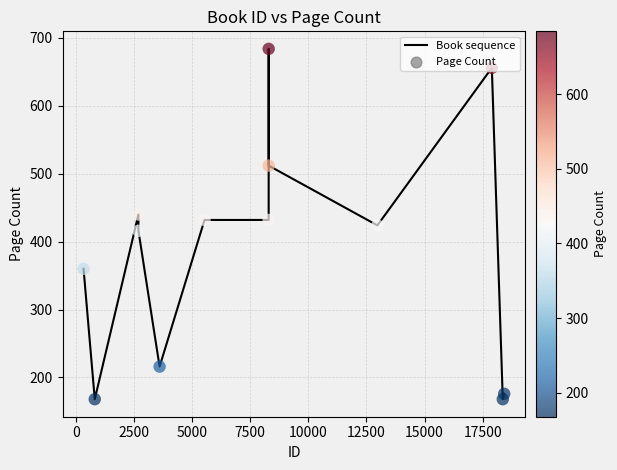

What is the greatest value displayed?

684